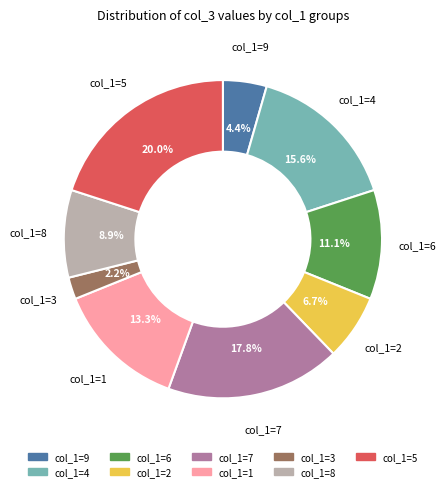

Does any single category account for the majority?

No